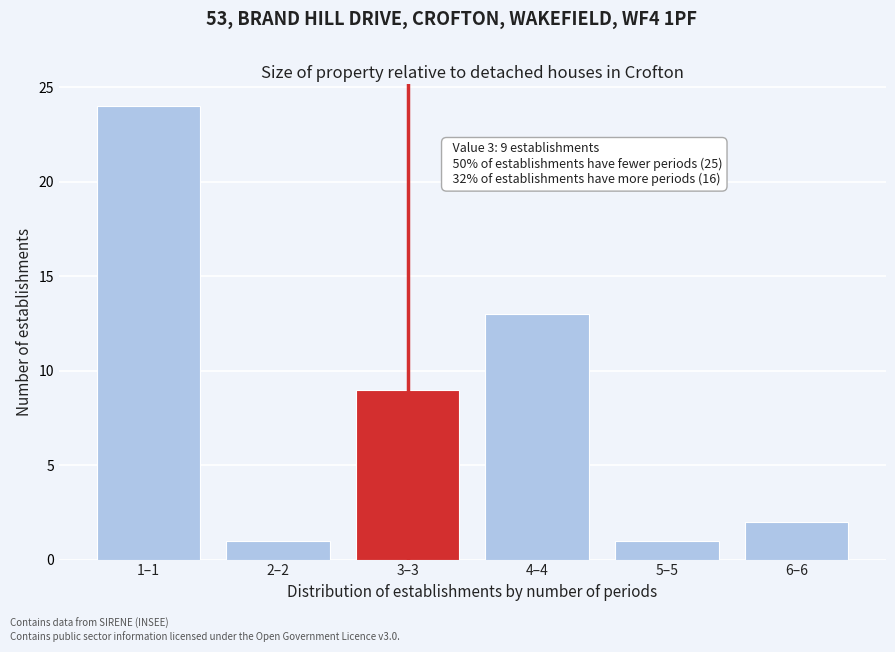

Reading right to left, list all the values displayed in this chart.

2	1	13	9	1	24